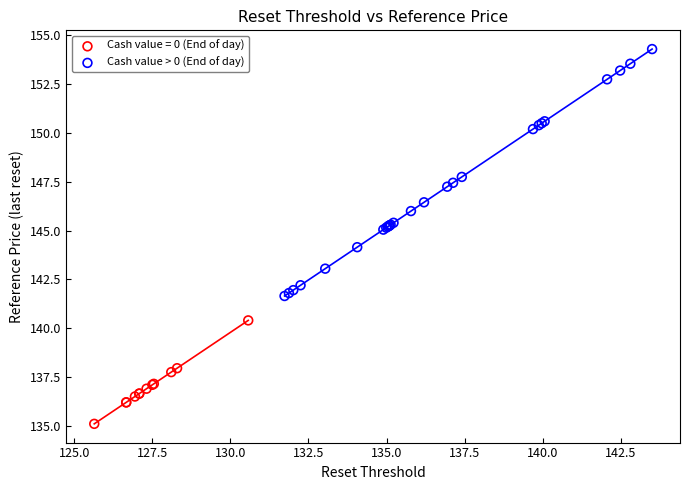

Which series has the widest spread of Y values?

Cash value > 0 (End of day)